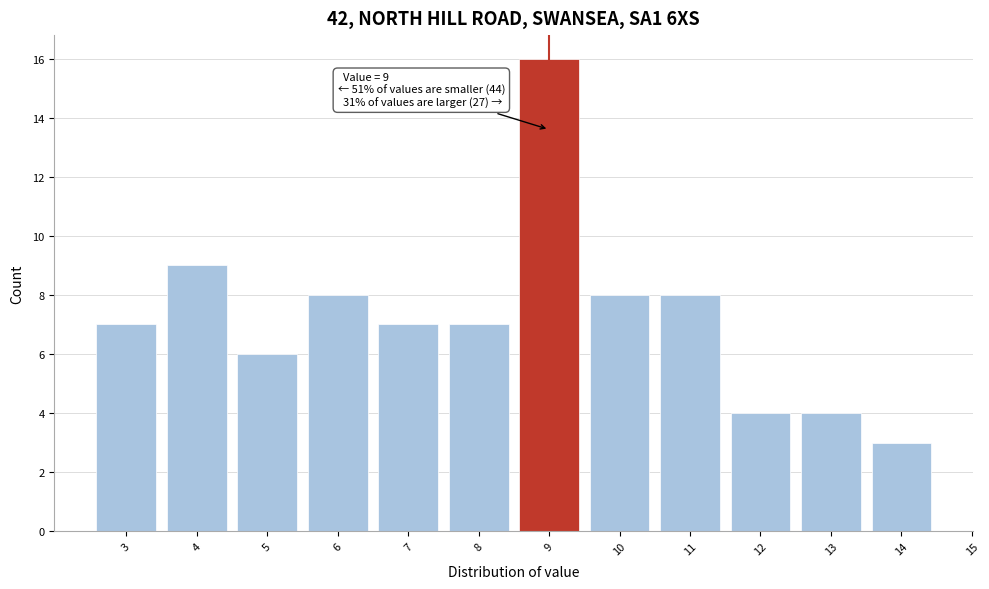

Over which range of the x-axis is the bar tallest?

8.5 to 9.5